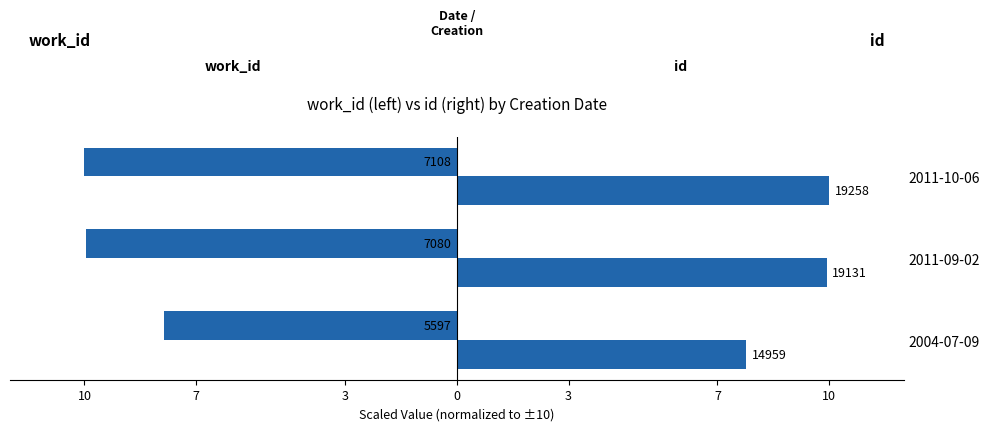

How many bars are there in total?

6